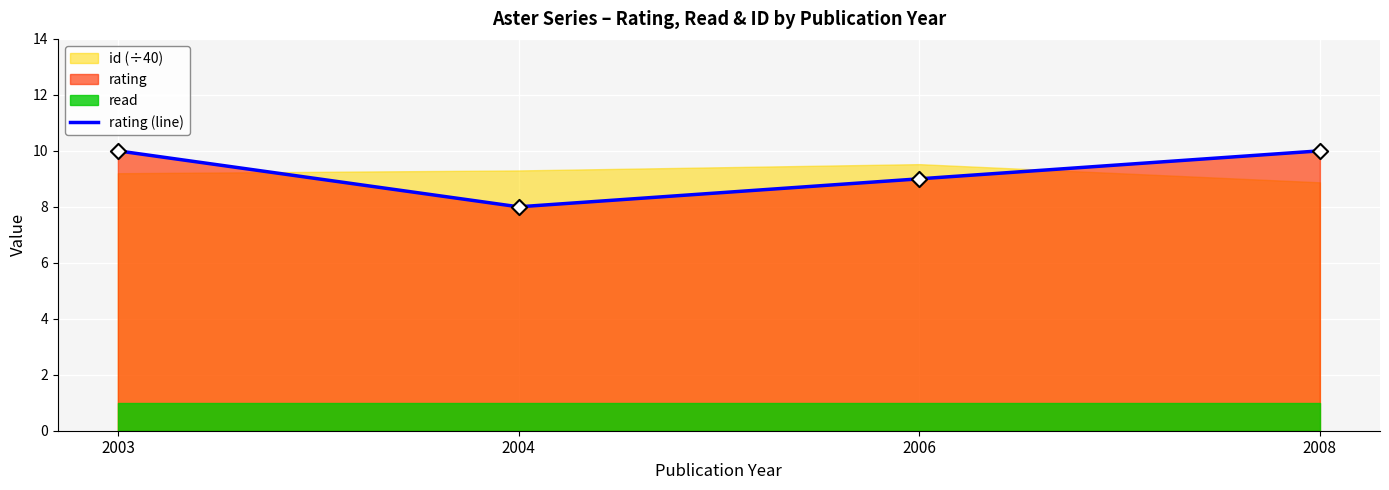

What is the change in value from 2004 to 2008?

+2